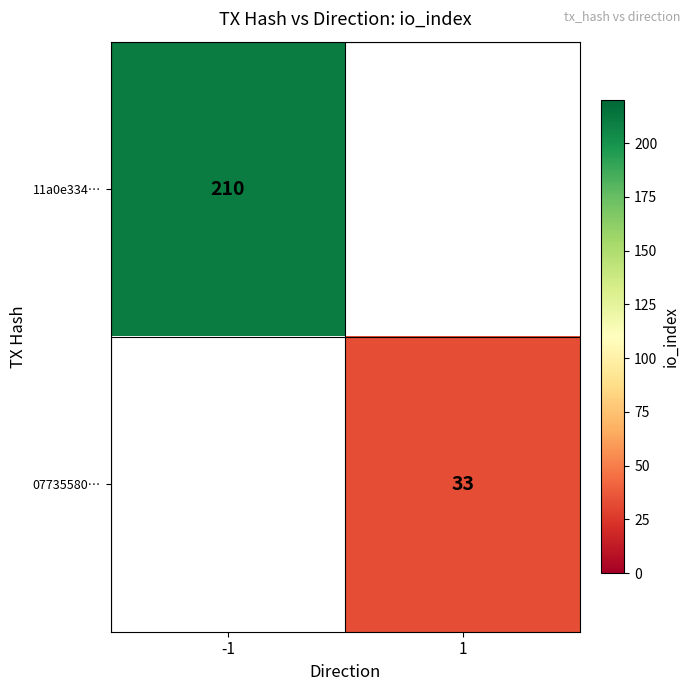

Is it true that 11a0e334… equals 125 at -1?

False